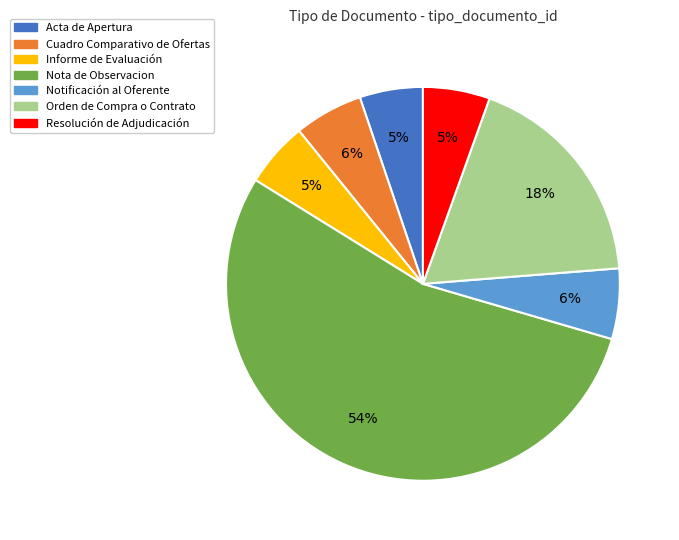

Count the number of slices in the pie.

7